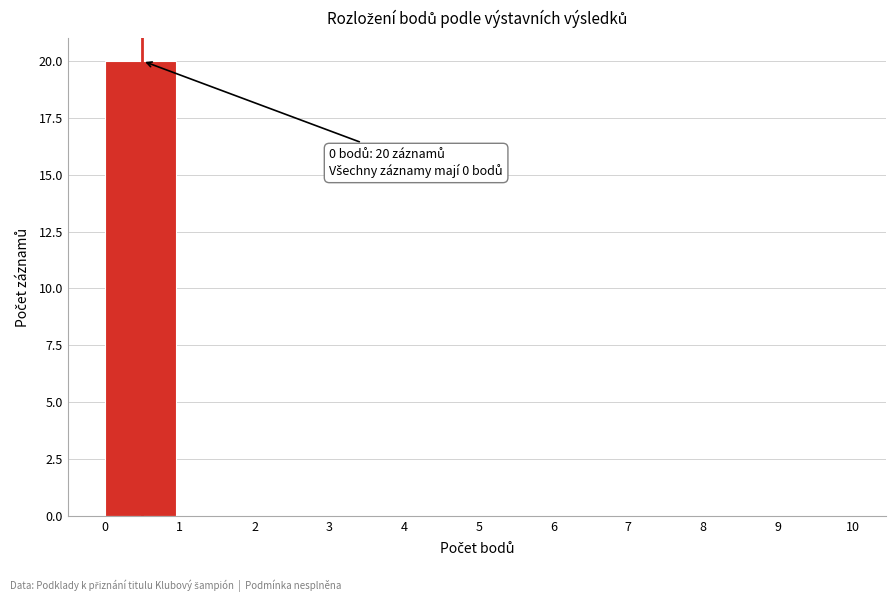

Over which range of the x-axis is the bar tallest?

0 to 1